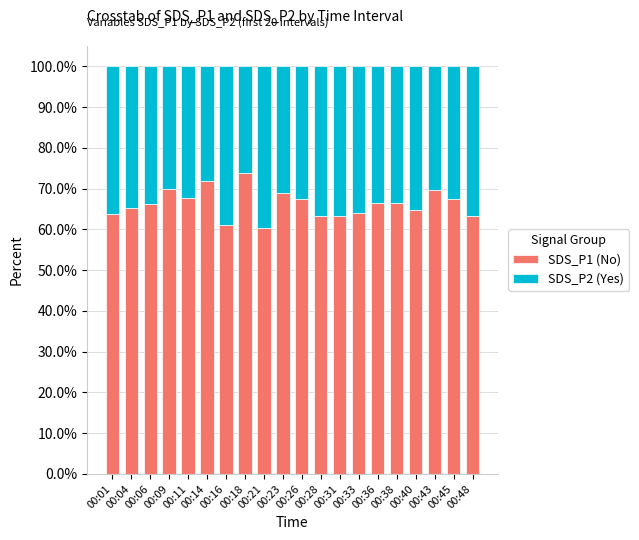

The value of SDS_P1 (No) at 00:31 is 108.7. True or false?

False